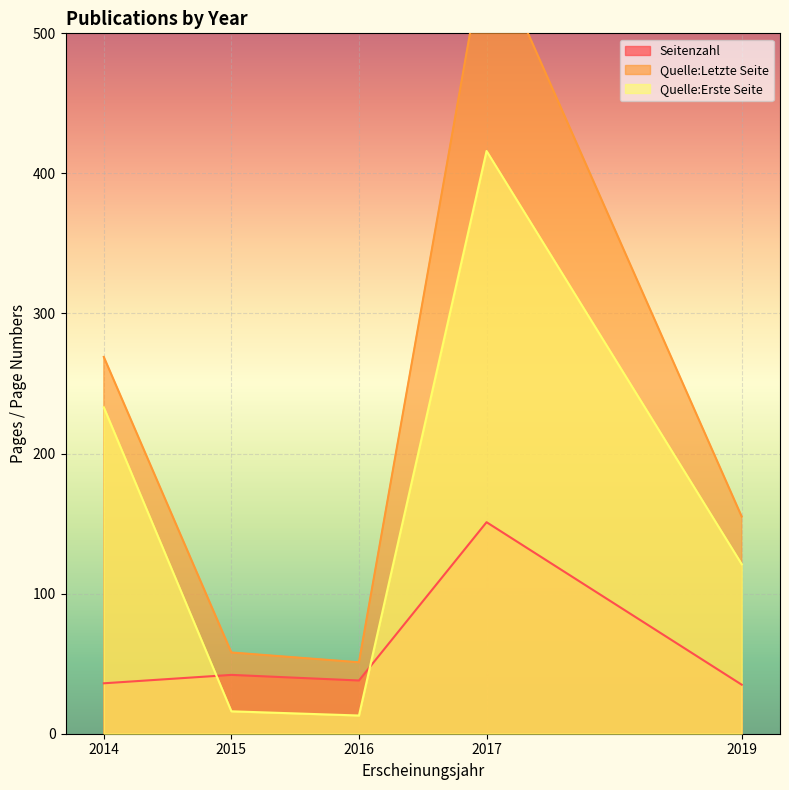

How many lines are shown in the chart?

3